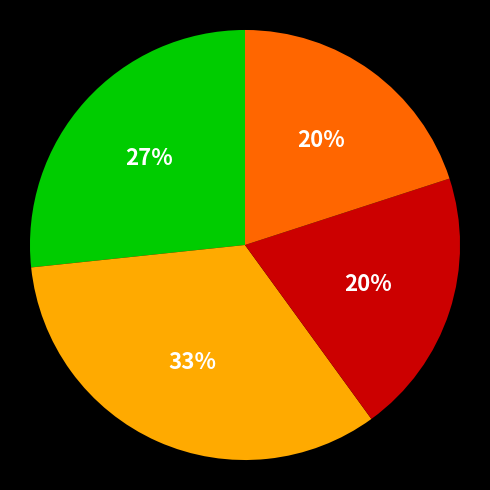

Is there a majority slice in this chart?

No